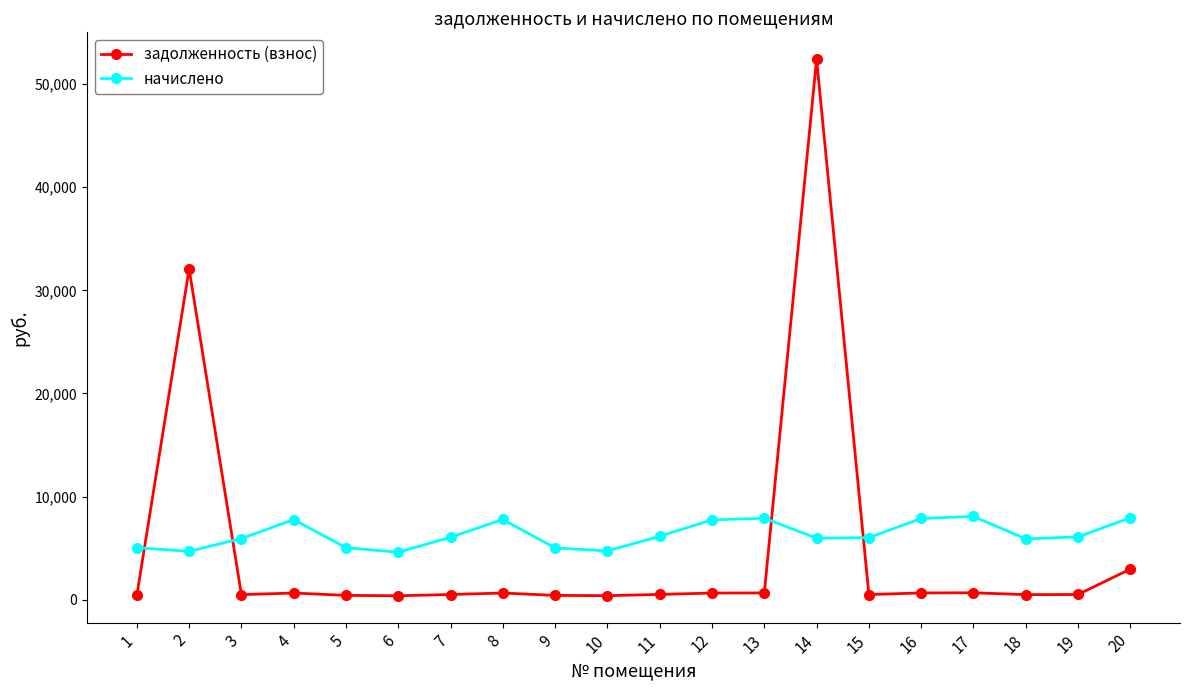

What is the average value of the задолженность (взнос) series?

4822.8